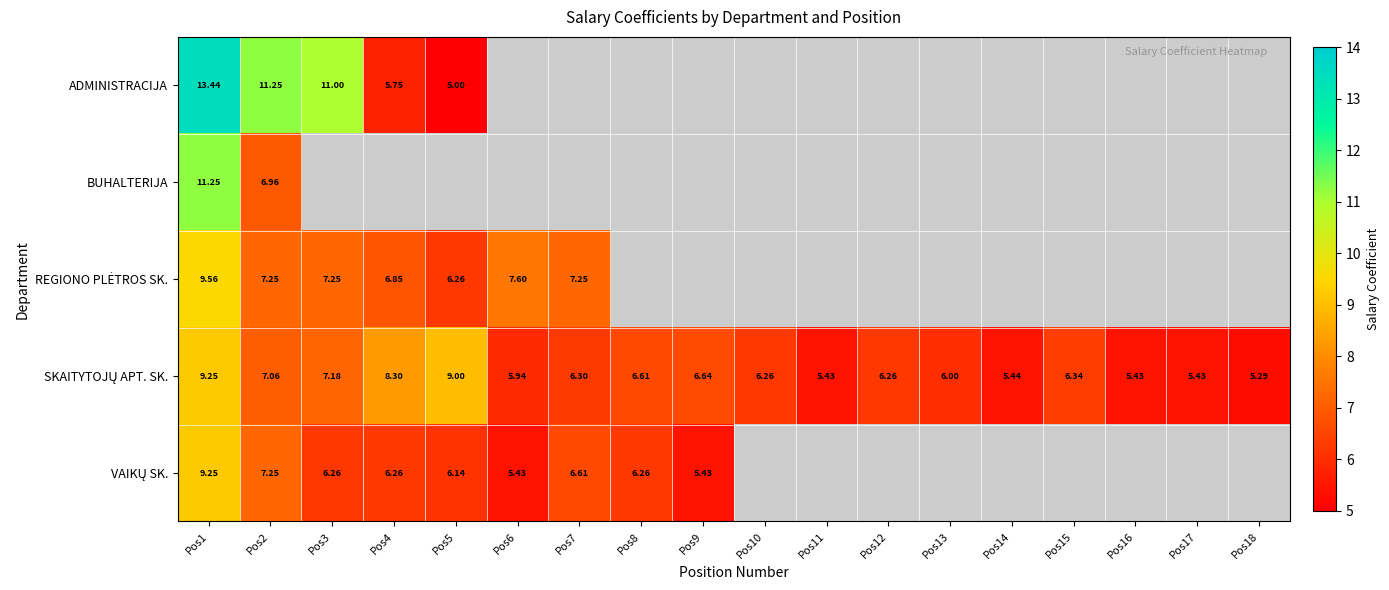

Which series changed the most between Pos15 and Pos16?

SKAITYTOJŲ APT. SK.